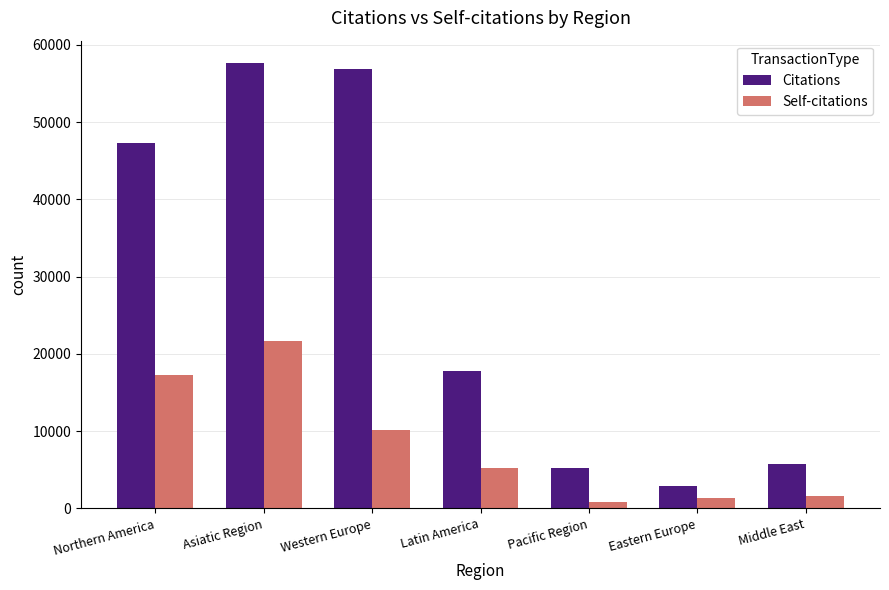

What is the label of the 2nd bar from the right?

Eastern Europe